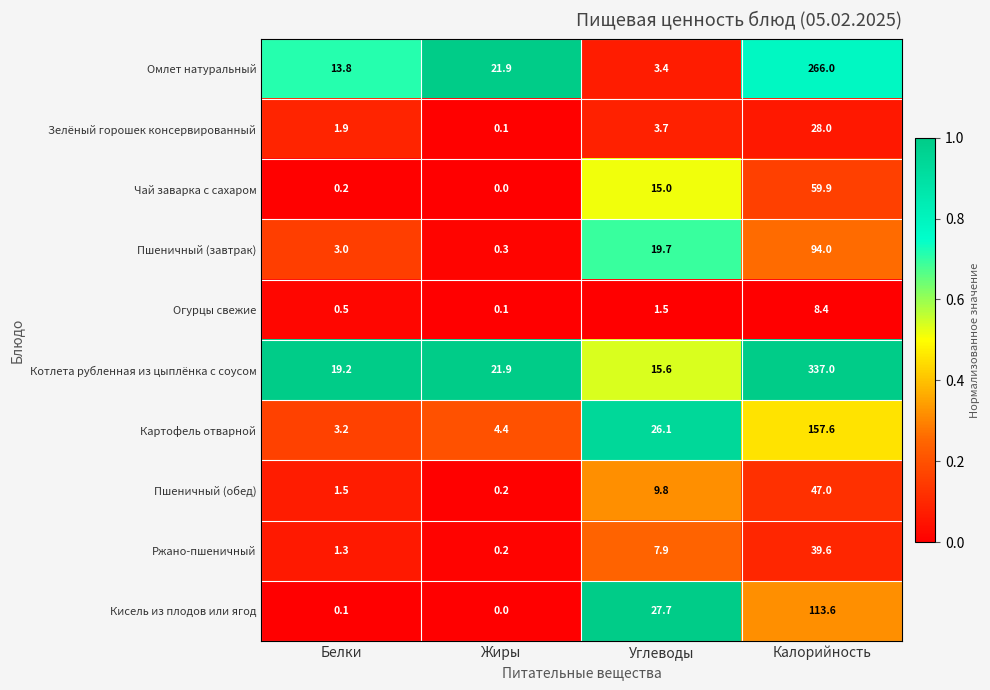

What is the spread (max minus min) of values at Калорийность?

328.6